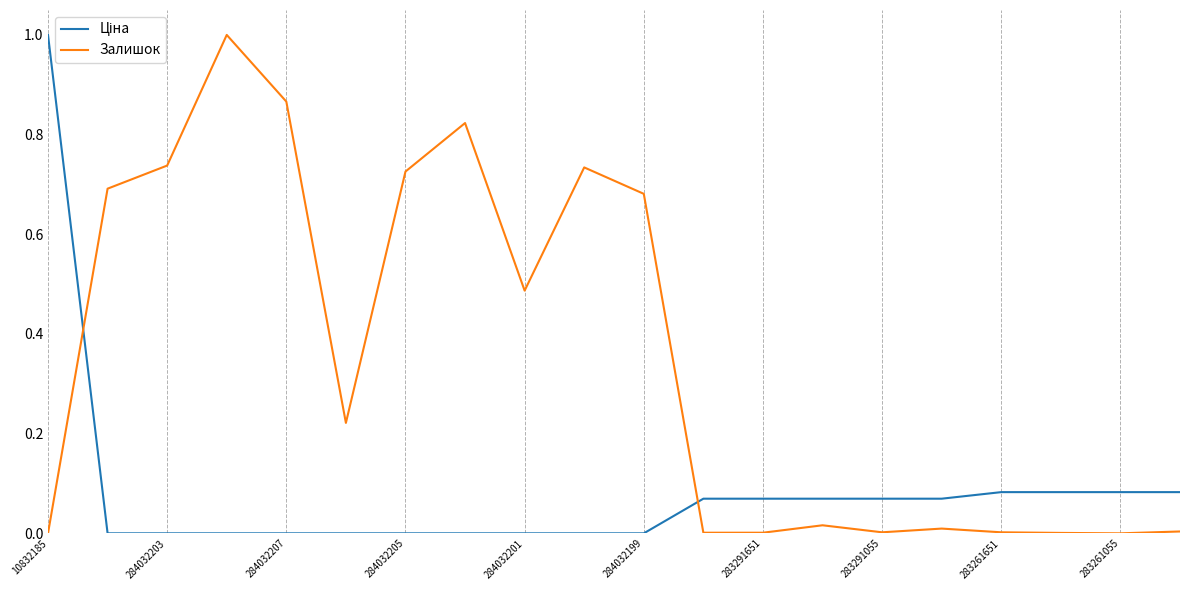

Which series has the largest total across all categories?

Залишок